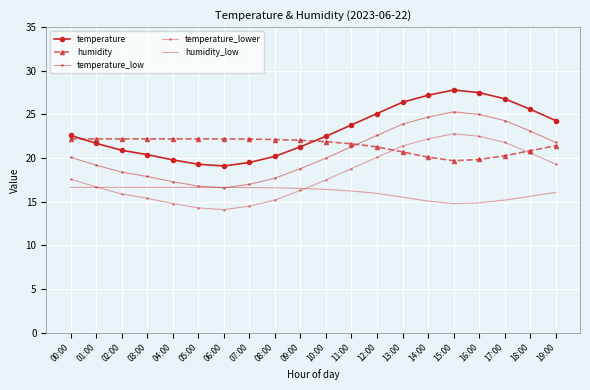

Which series has the largest total across all categories?

temperature